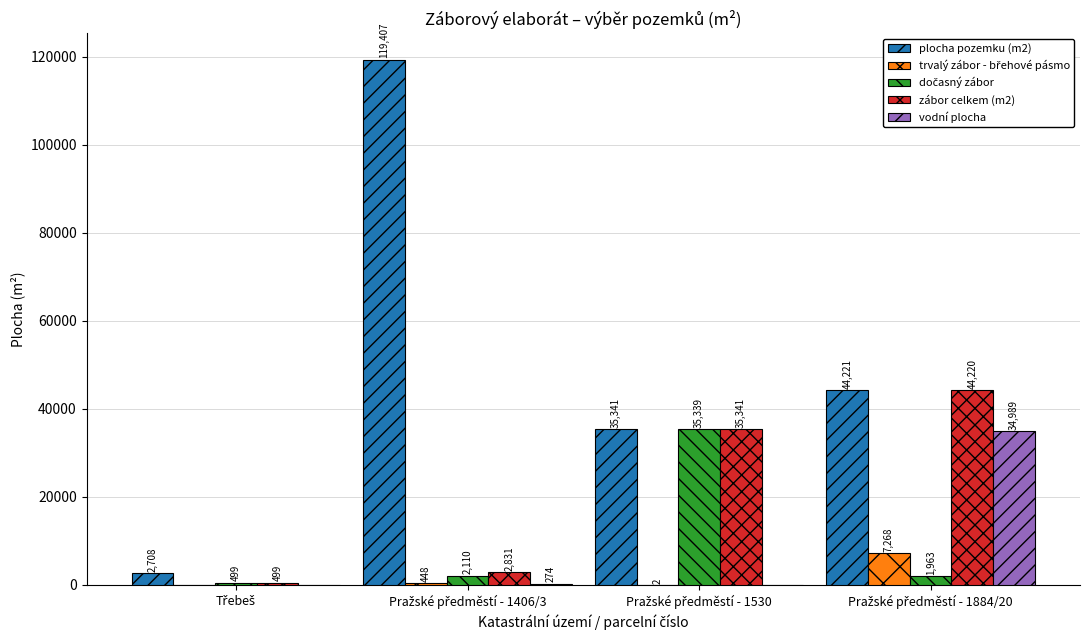

What is the greatest value displayed?

119407